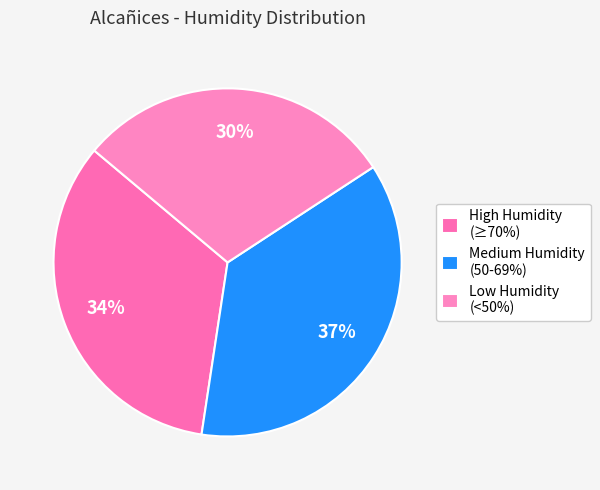

Which slice is the smallest?

Low Humidity (<50%)